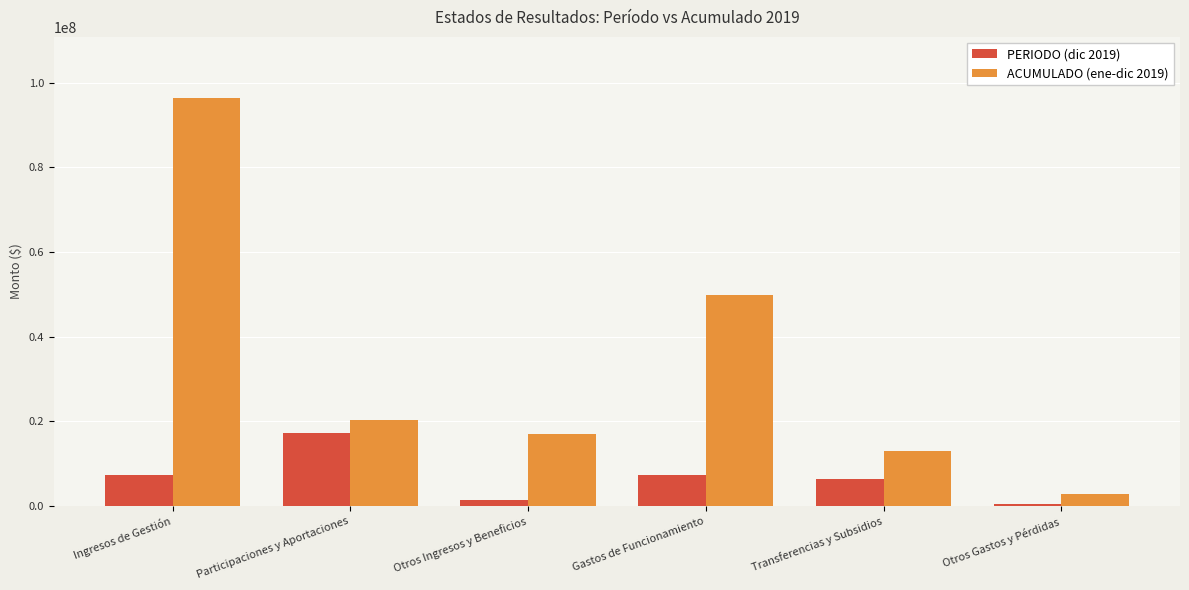

Is the value of PERIODO (dic 2019) at Otros Gastos y Pérdidas greater than the value of ACUMULADO (ene-dic 2019) at Otros Ingresos y Beneficios?

No